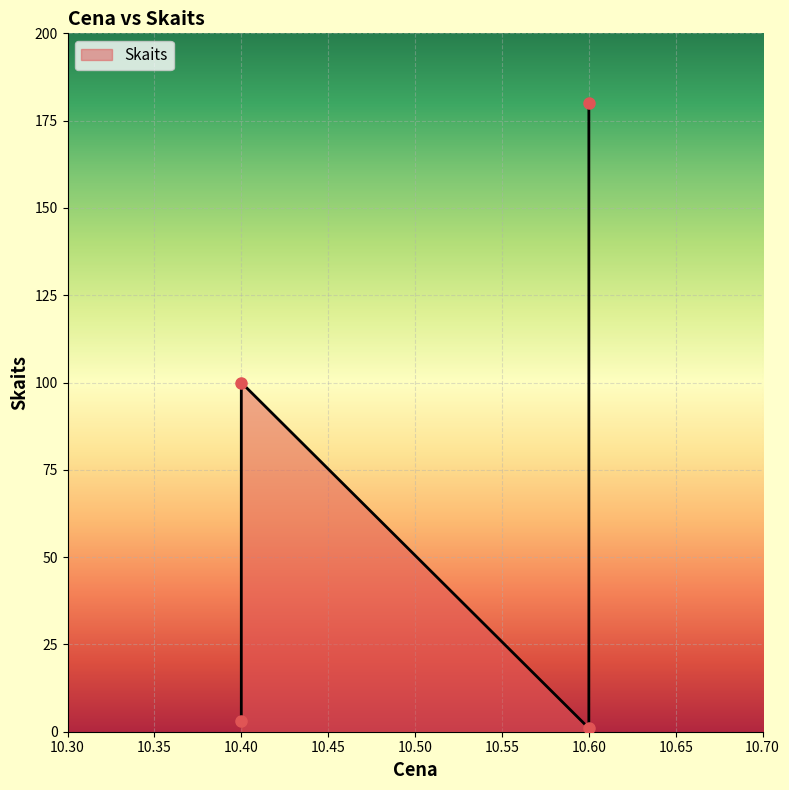

Reading left to right, what are all the values shown in this chart?

10.4=3	10.4=100	10.6=180	10.6=1